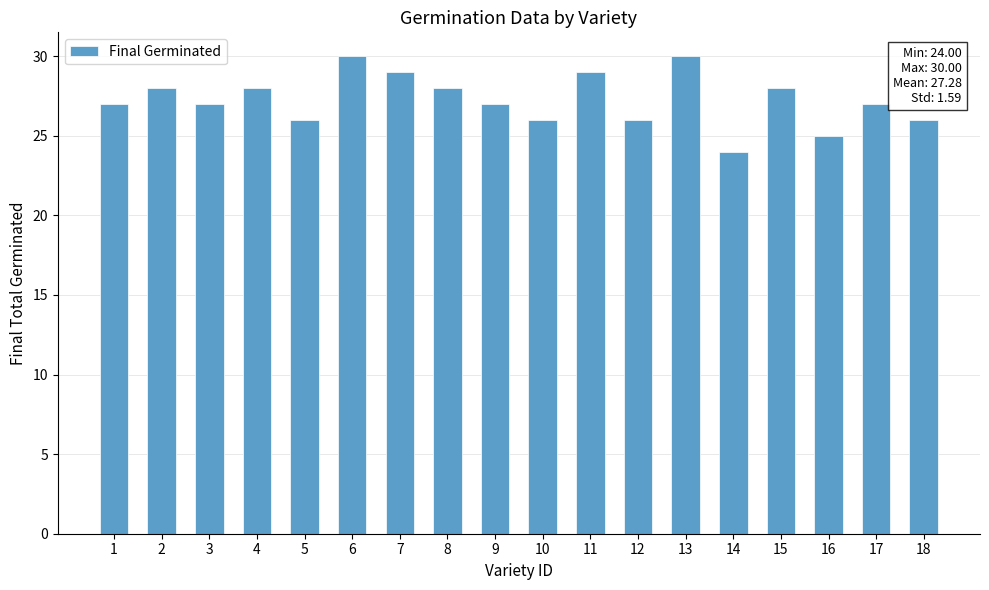

Are the bars grouped side by side (vs. stacked)?

No